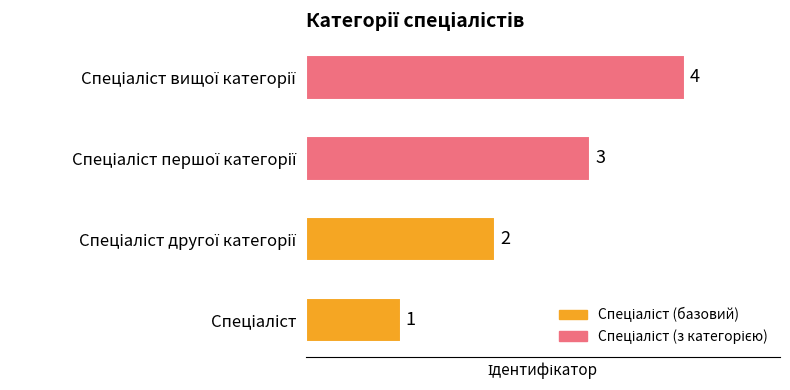

What is the maximum value shown in the chart?

4